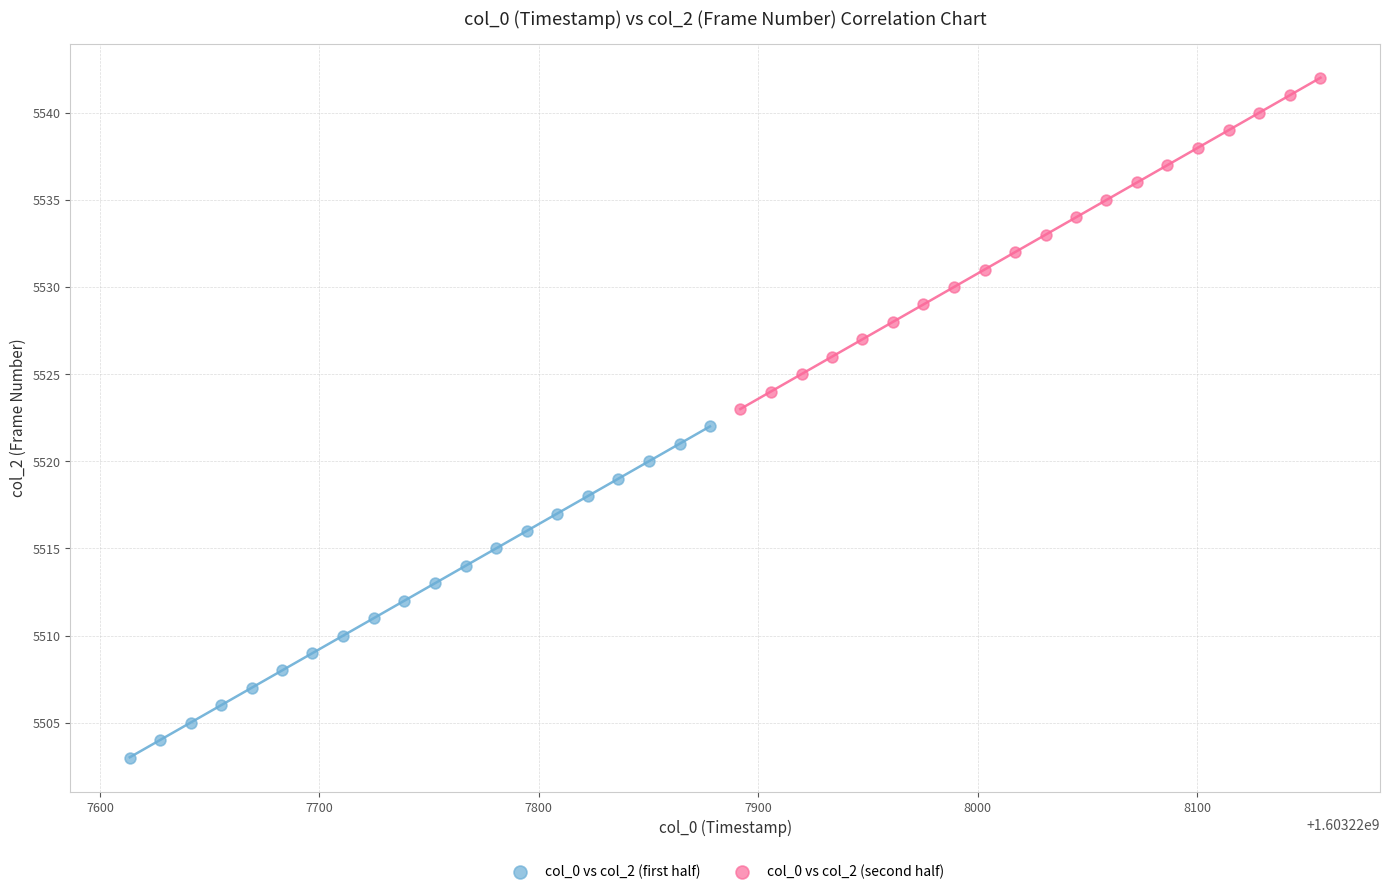

Which series reaches the minimum Y coordinate?

col_0 vs col_2 (first half)